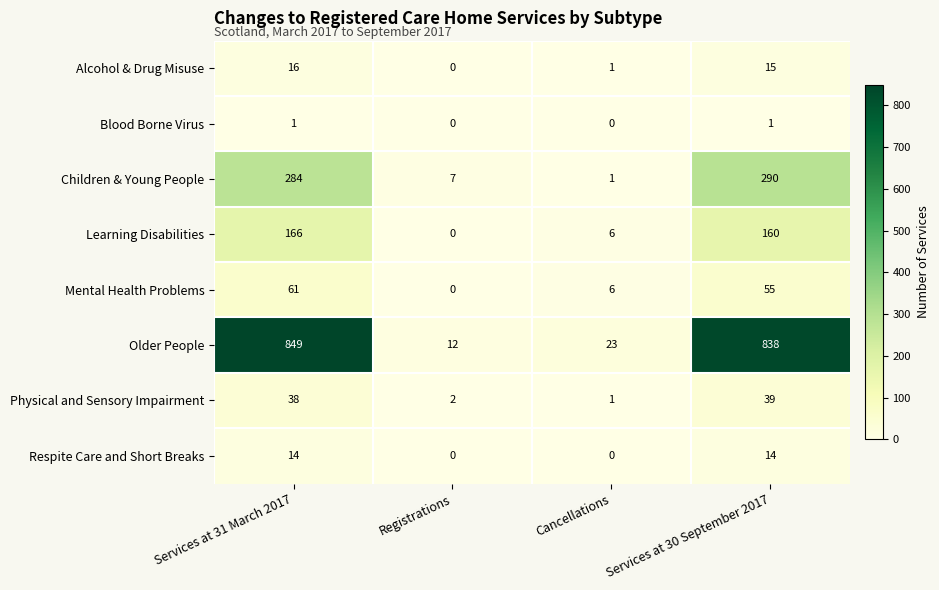

At which label is Older People closest to 430?

Cancellations